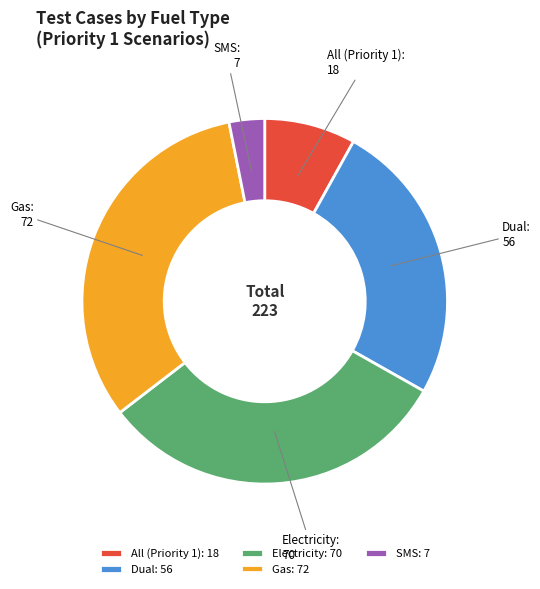

Does Gas: 72 represent more than half of the total?

No